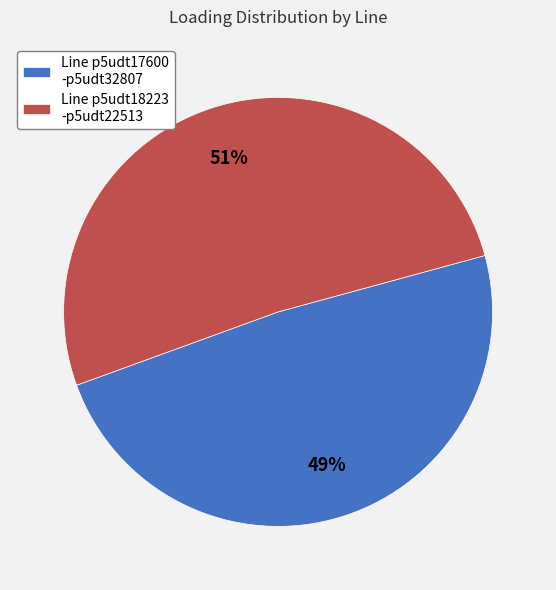

Between Line p5udt17600 -p5udt32807 and Line p5udt18223 -p5udt22513, which is larger?

Line p5udt18223 -p5udt22513